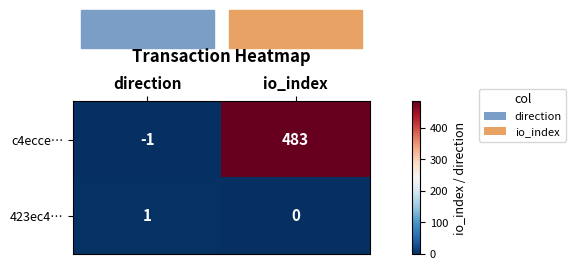

Which series has the largest range (max minus min)?

c4ecce…